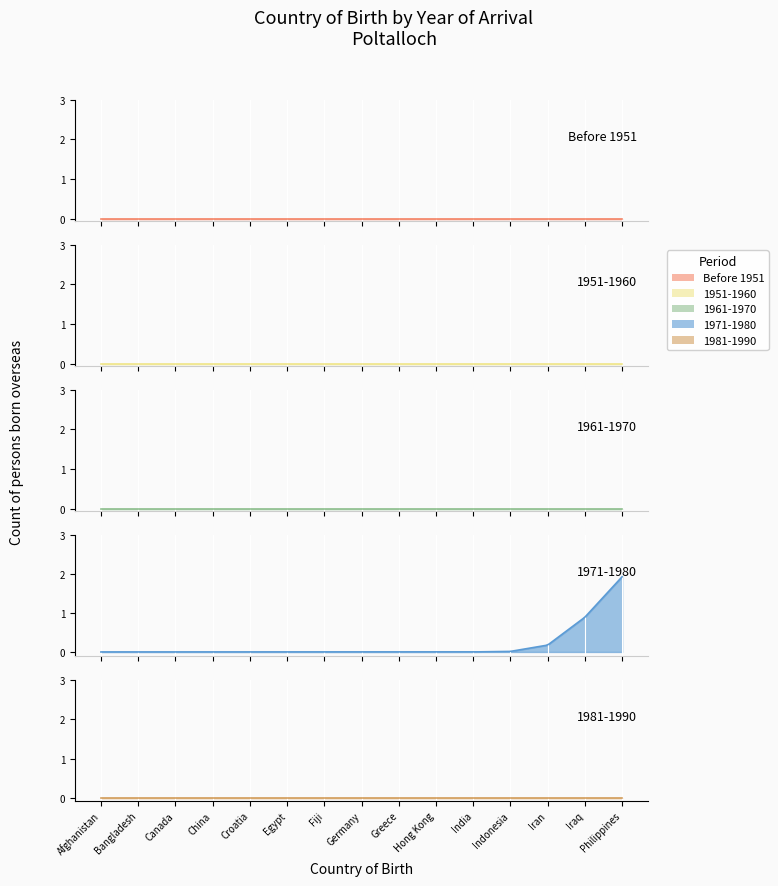

List the labels in order of Before 1951 value, largest first.

Afghanistan, Bangladesh, Canada, China, Croatia, Egypt, Fiji, Germany, Greece, Hong Kong, India, Indonesia, Iran, Iraq, Philippines